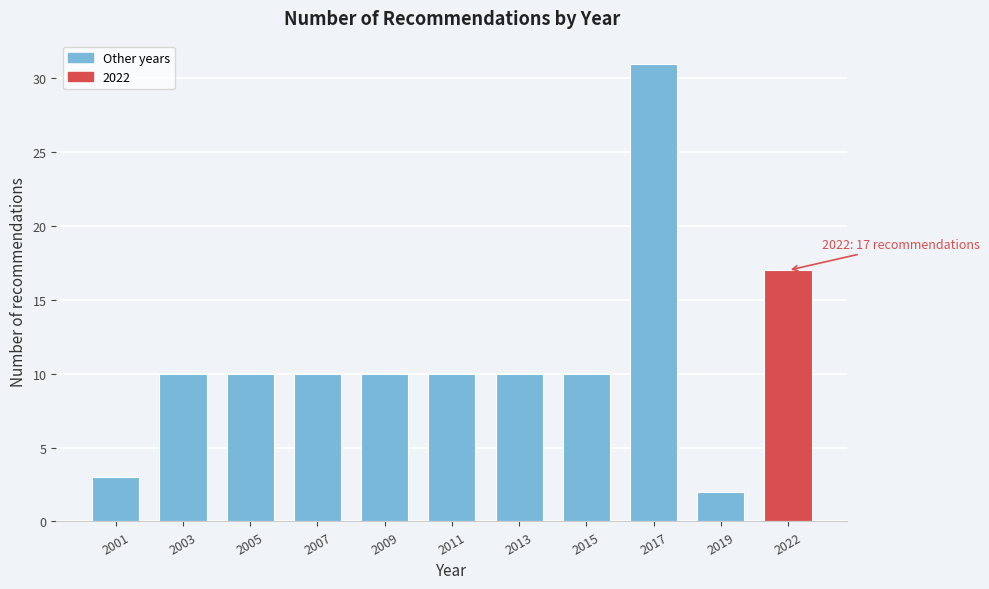

Reading left to right, list all the values displayed in this chart.

3	10	10	10	10	10	10	10	31	2	17